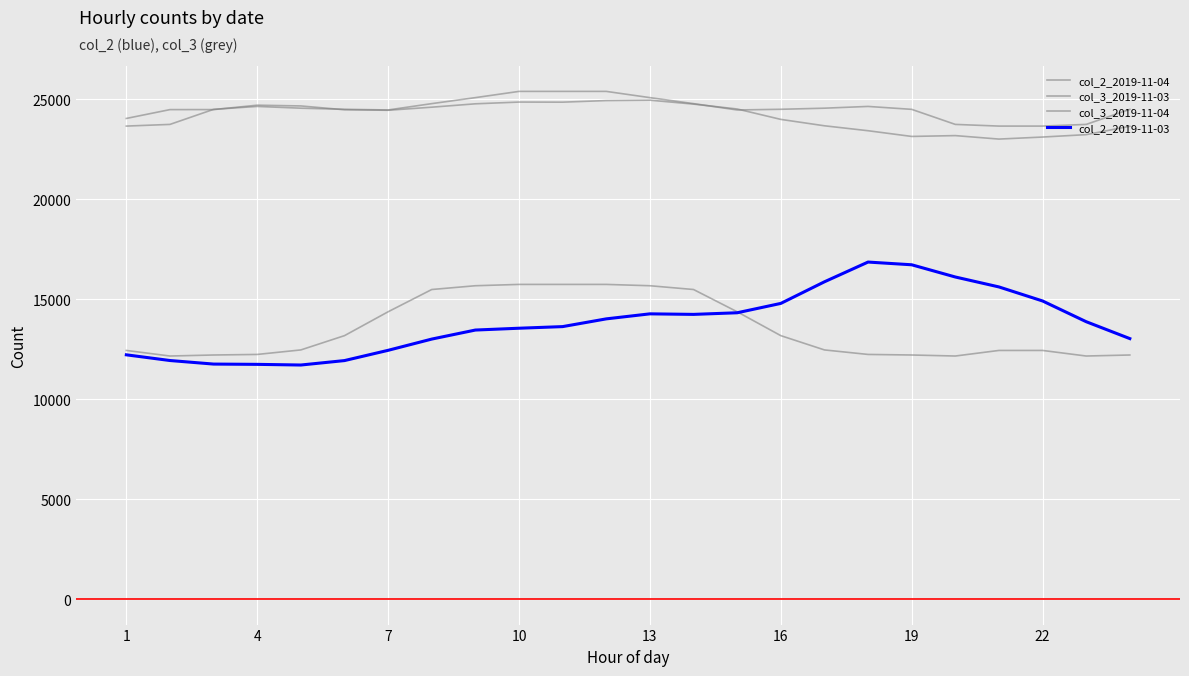

How many lines are shown in the chart?

4